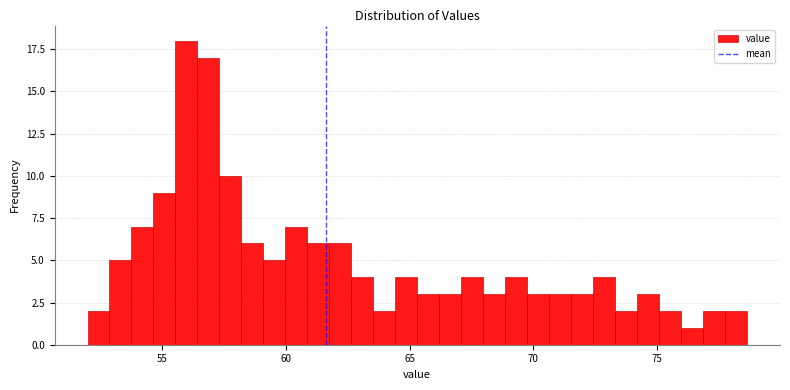

Read against the x-axis, roughly where is the centre of the tallest bar?

56.0